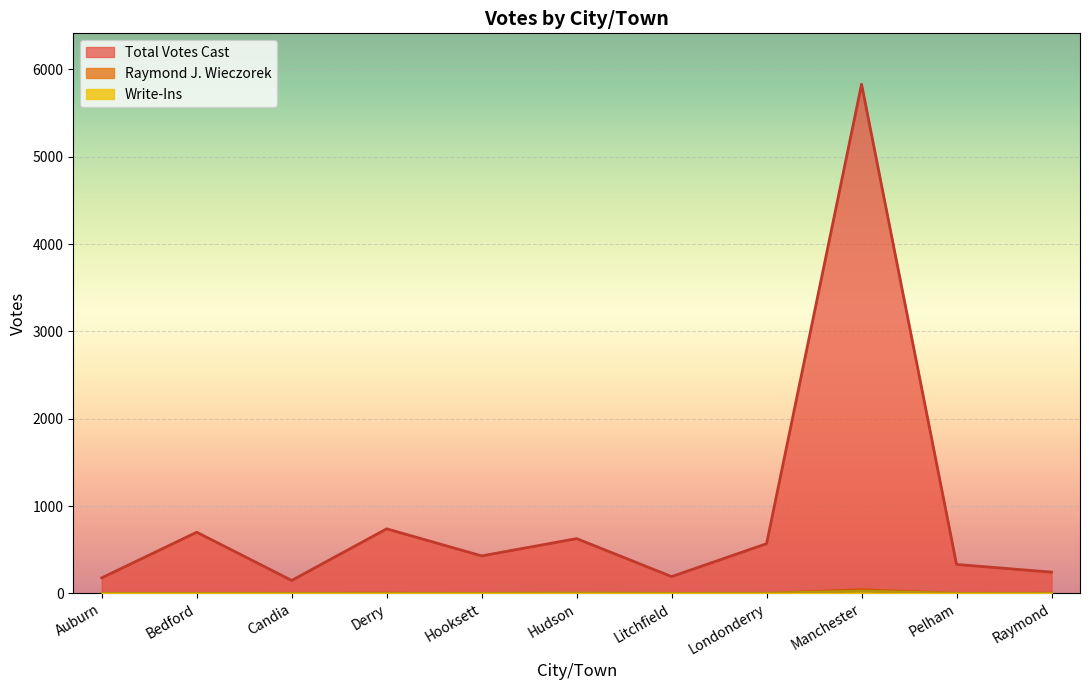

What is the label of the 10th point from the left?

Pelham